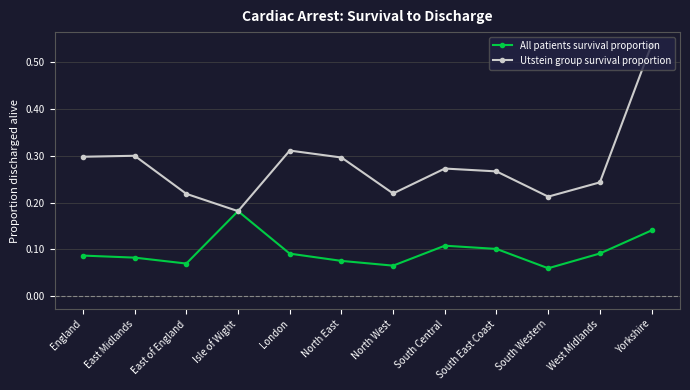

Rank the series by their average value, from lowest to highest.

All patients survival proportion, Utstein group survival proportion